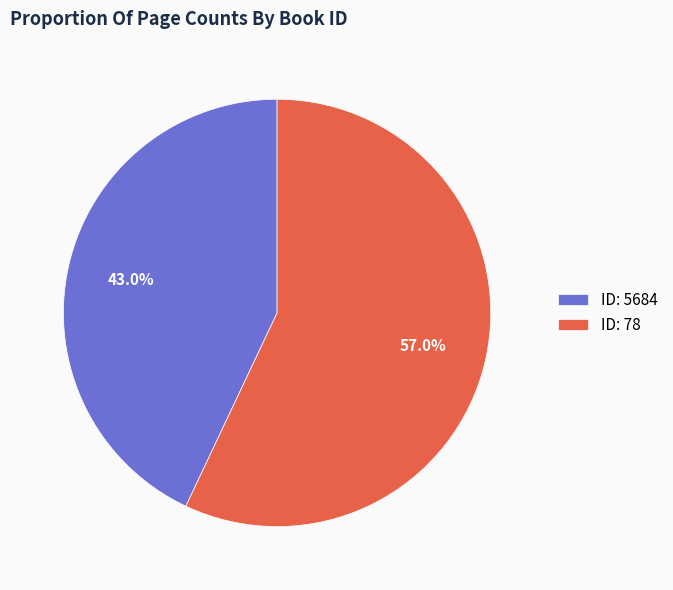

To the nearest percent, what is the difference between the largest and smallest slice percentages?

14%